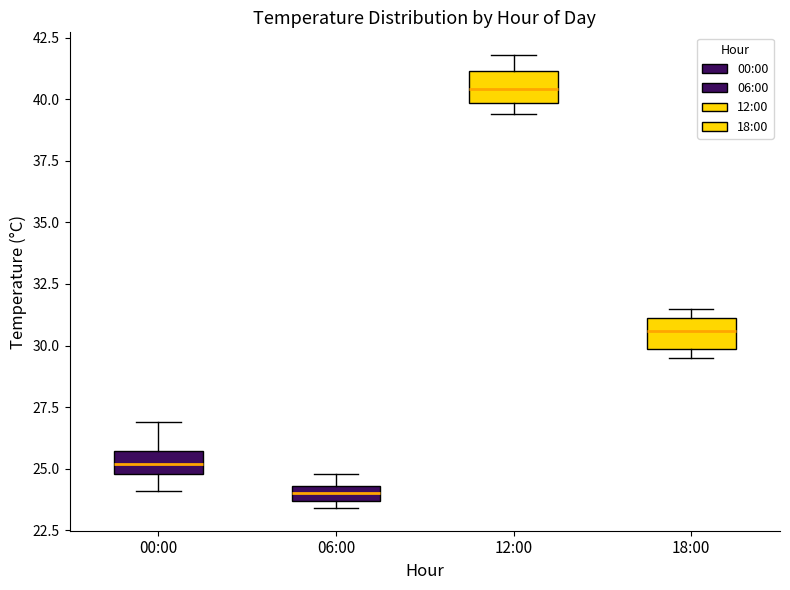

Which box has the highest median line?

12:00